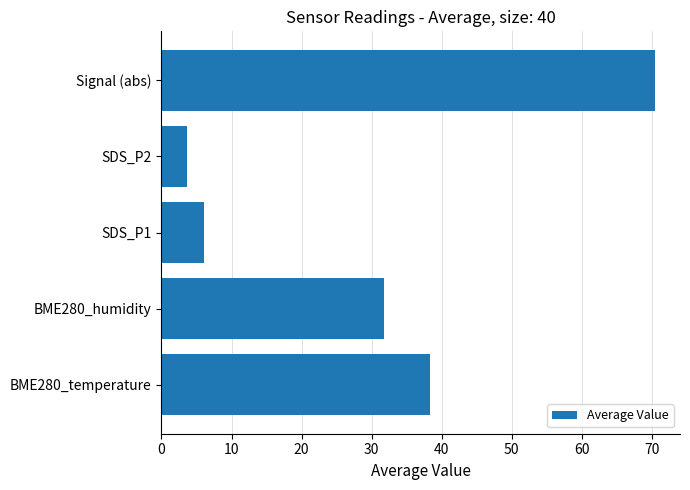

Reading top to bottom, list all the values displayed in this chart.

70.5	3.6	6.1	31.8	38.4